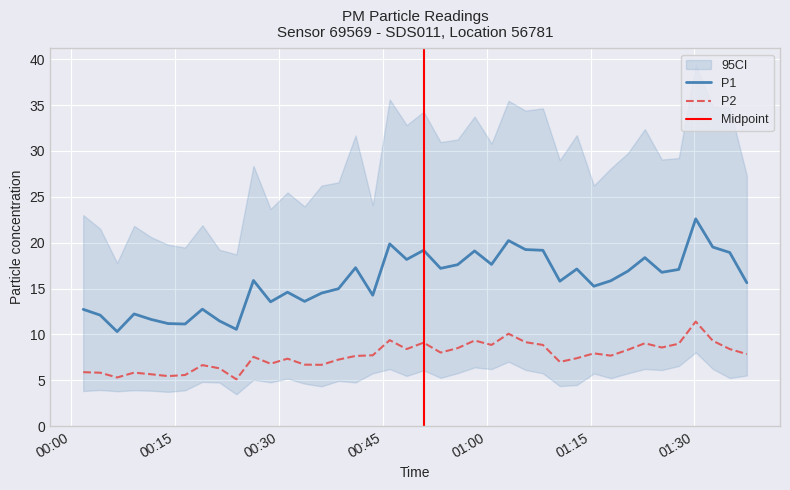

True or false: P1 and P2 cross at least once.

False